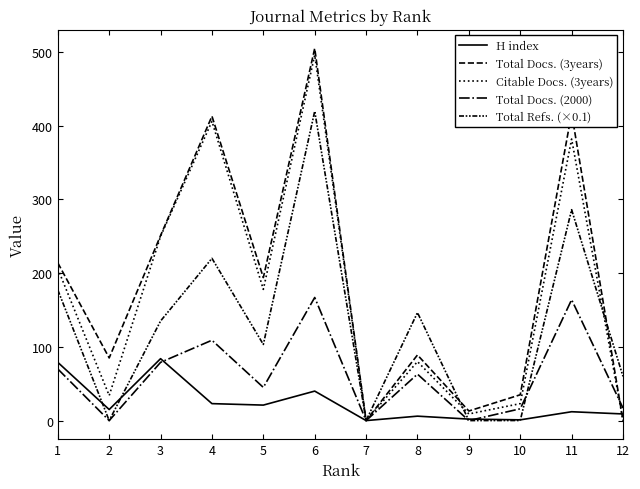

Does the chart have visible grid lines?

No